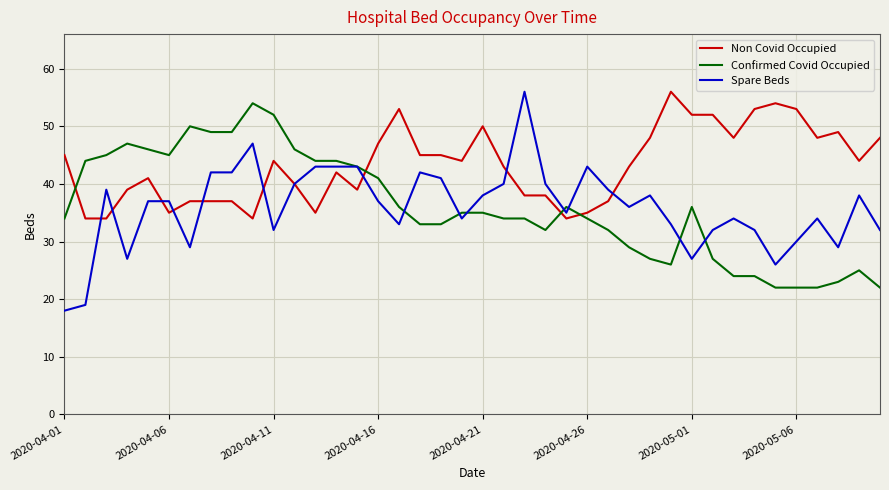

Which series ends up on top after the final intersection of Confirmed Covid Occupied and Spare Beds?

Spare Beds